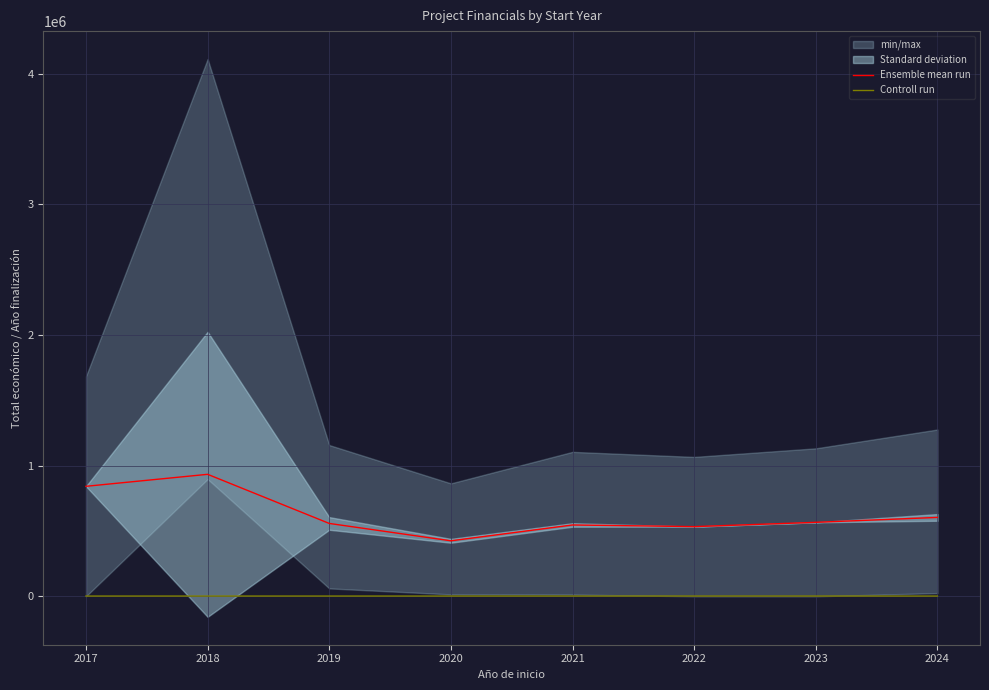

True or false: Ensemble mean run and Controll run cross at least once.

False